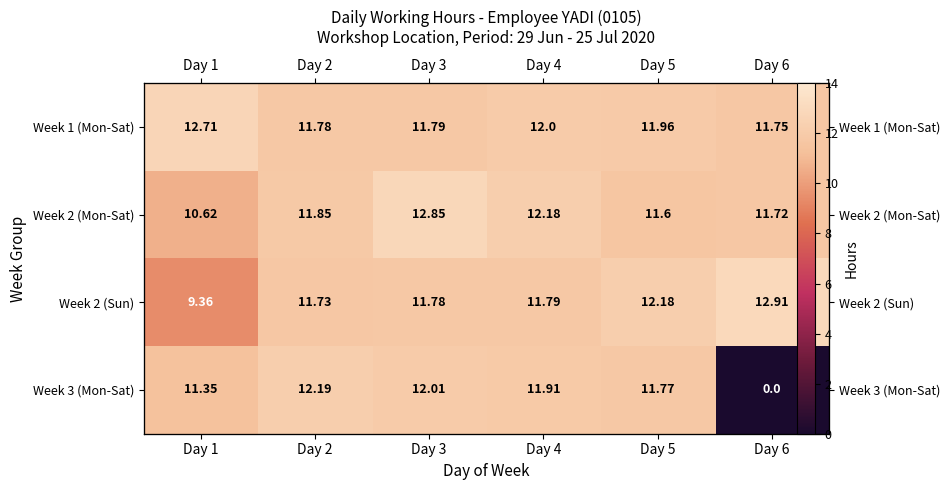

Where is Week 1 (Mon-Sat) nearest to the value 12?

Day 4